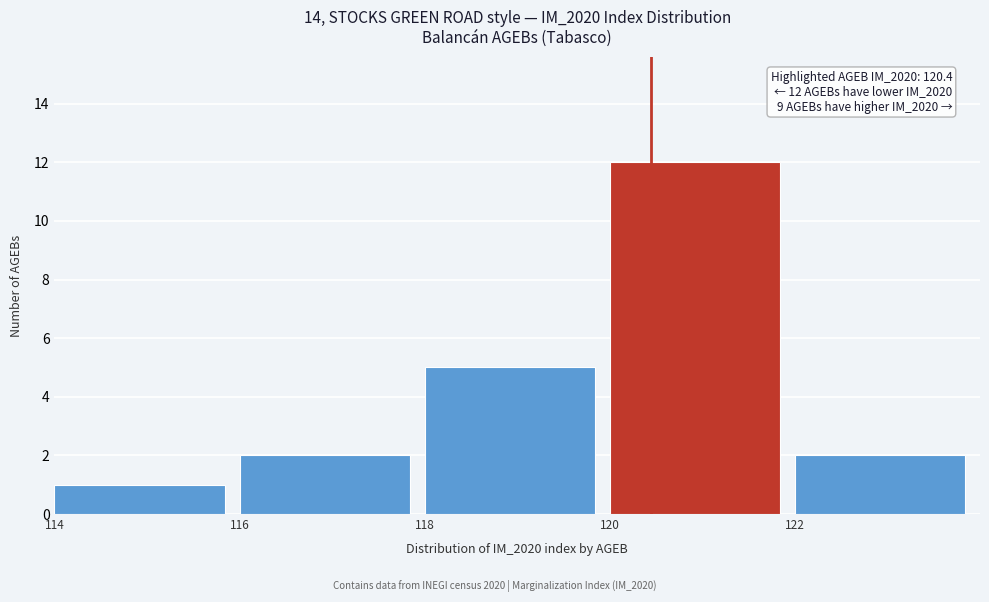

Over which range of the x-axis is the bar tallest?

120 to 122